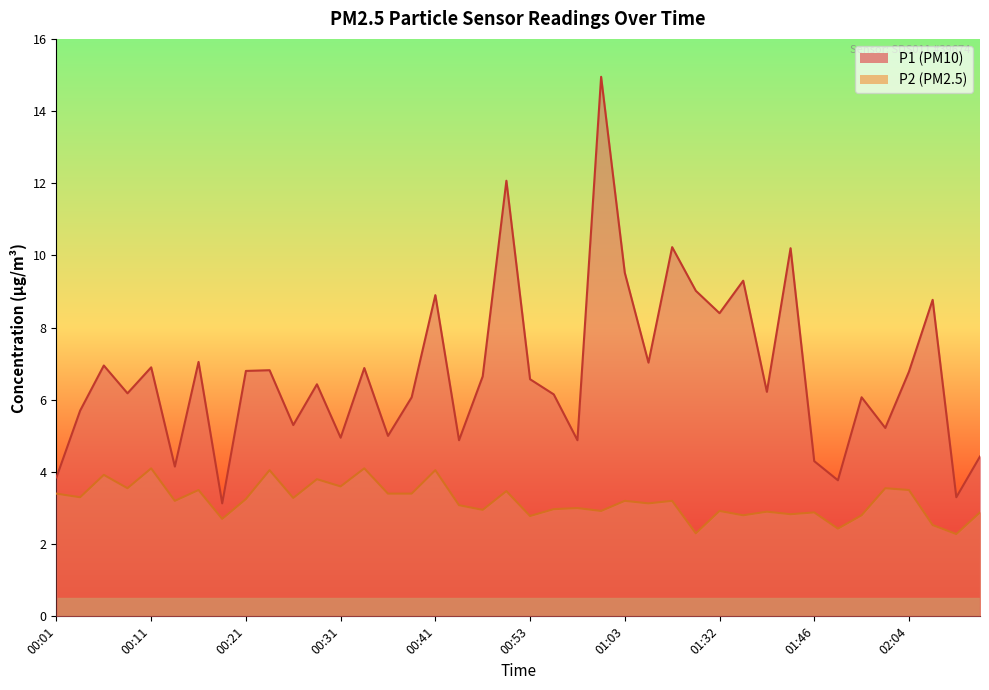

At which category is the sum across all series the highest?

01:01